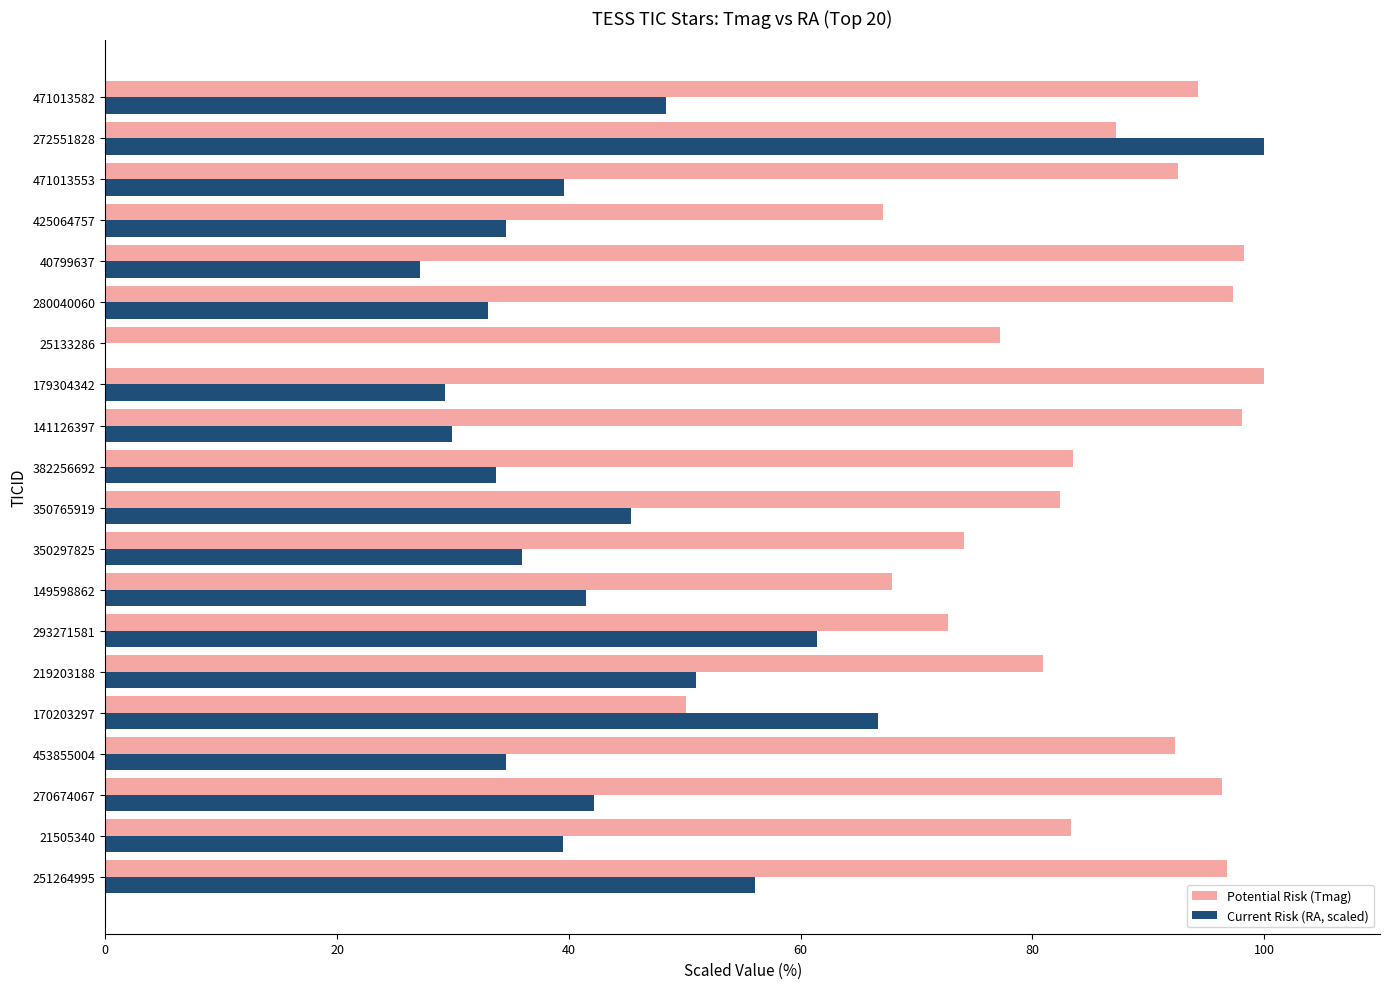

At which category is the sum across all series the highest?

272551828